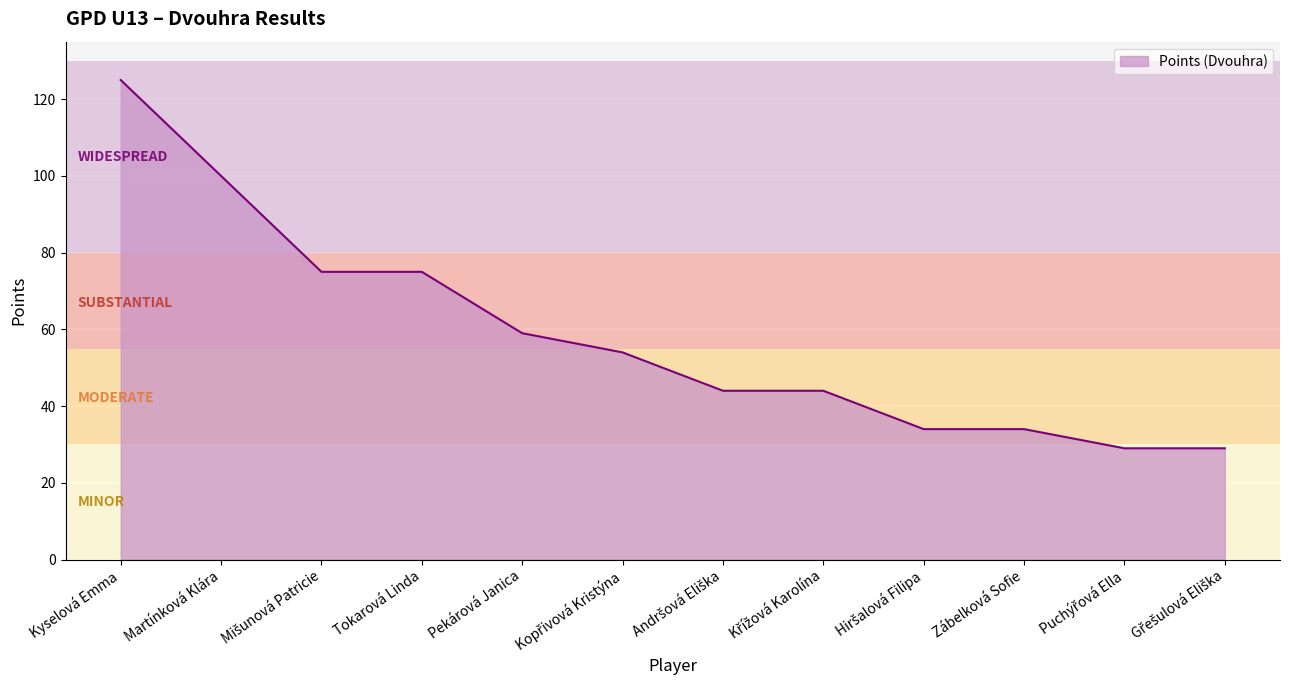

What value does the data have at Kyselová Emma?

125